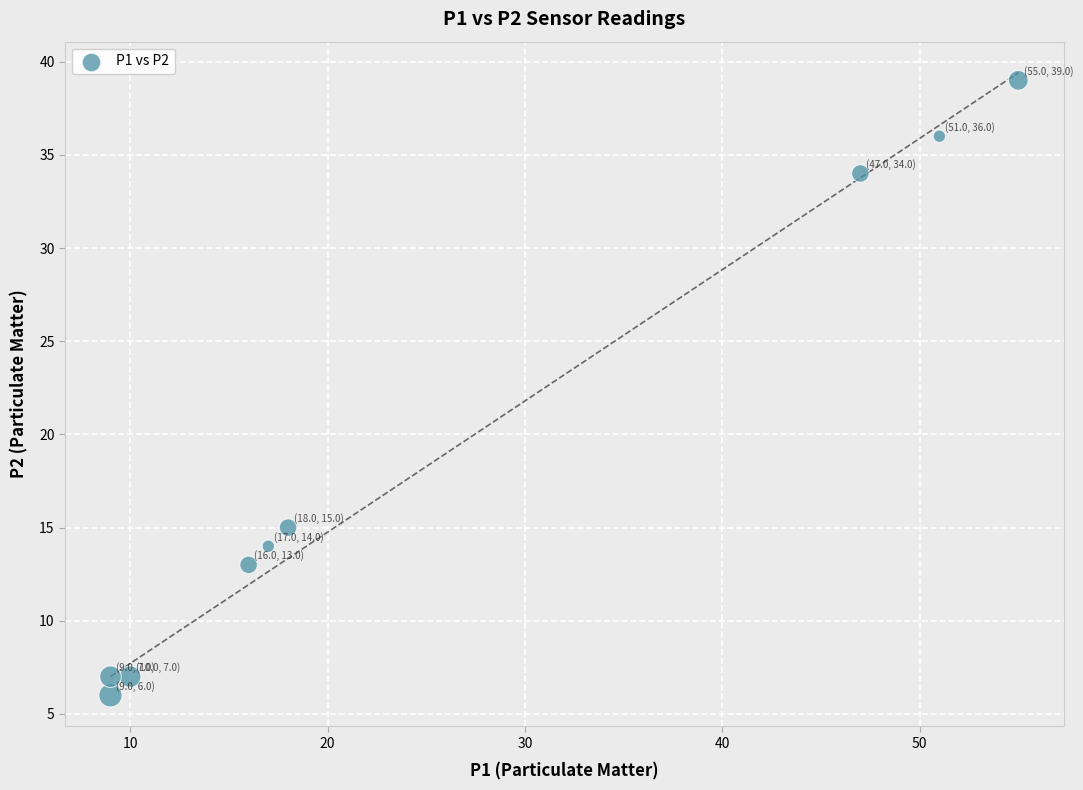

What Y value in the scatter plot is closest to 22?

15